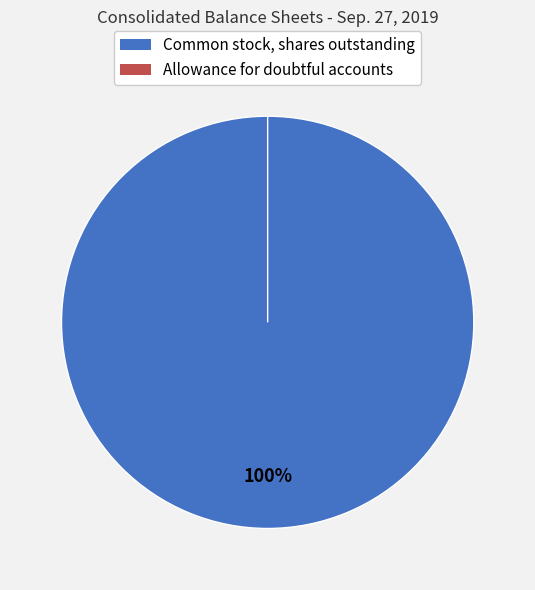

Approximately how many times larger is the value at Common stock, shares outstanding compared to Allowance for doubtful accounts?

38371305.0